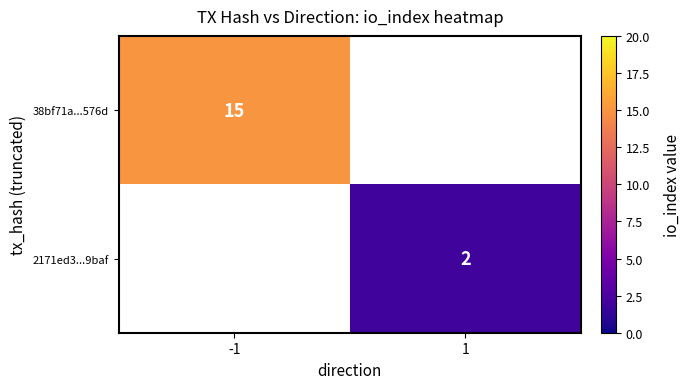

Which label corresponds to the smallest value in the chart?

1